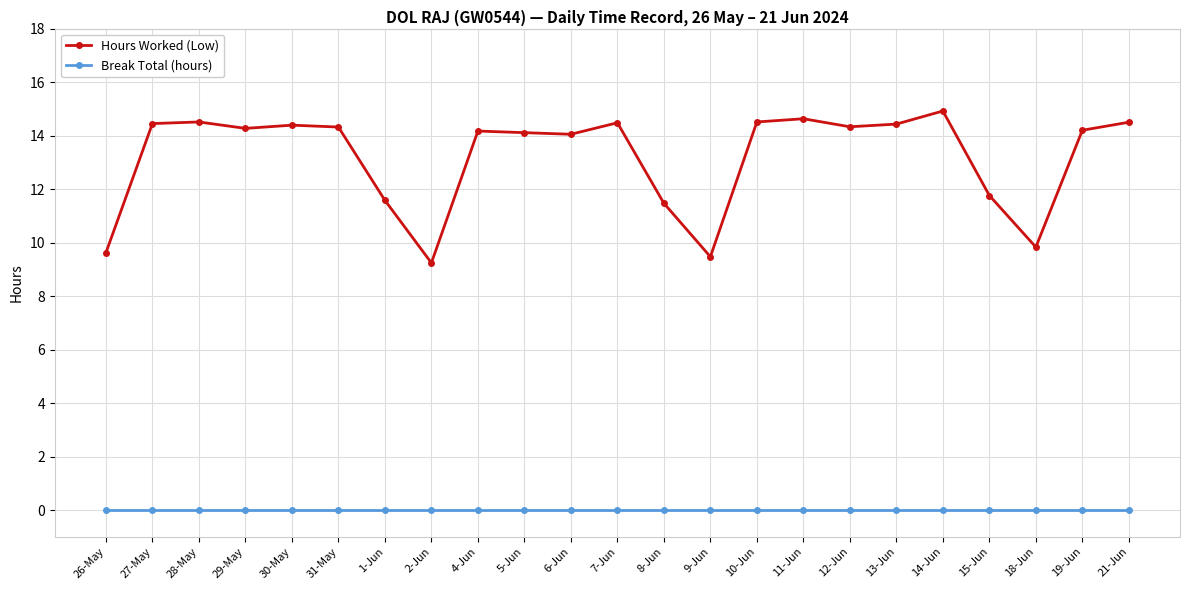

How many lines are shown in the chart?

2